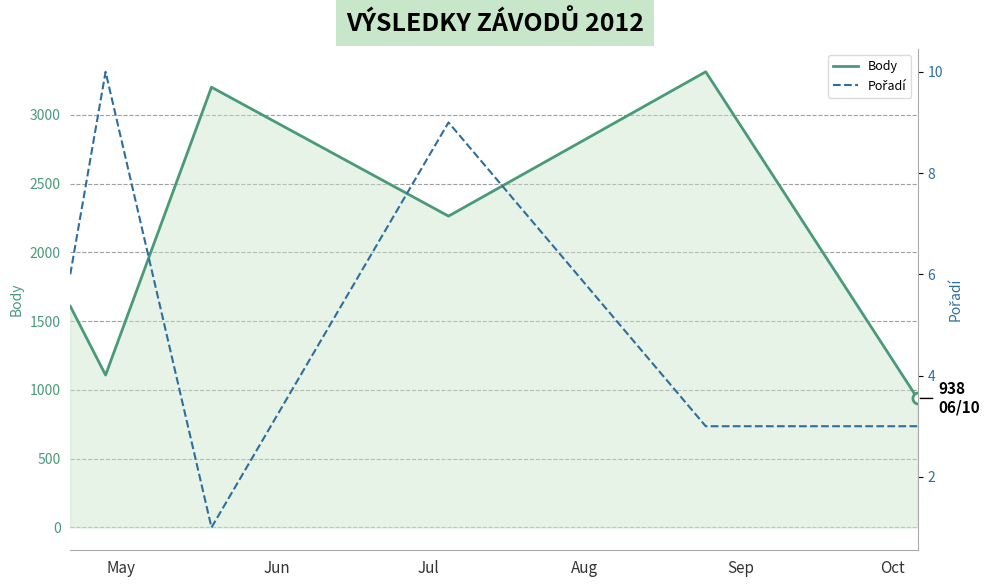

The value of Pořadí at Sep is 3. True or false?

True